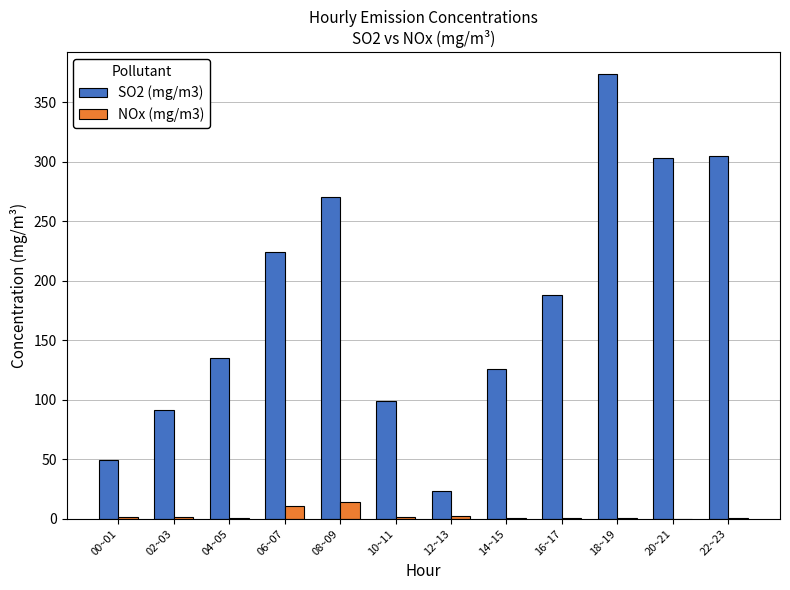

Which series has the largest total across all categories?

SO2 (mg/m3)